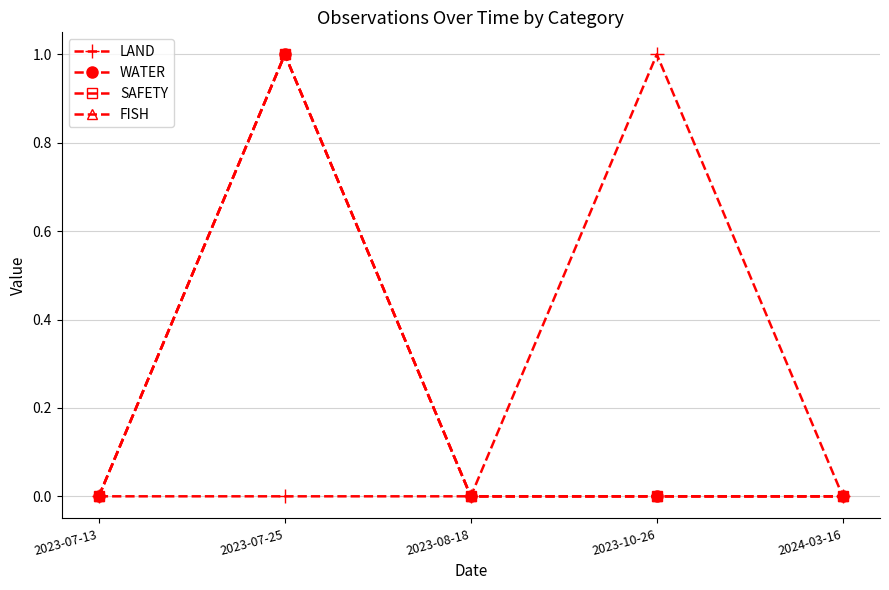

The value of WATER at 2024-03-16 is 0. True or false?

True